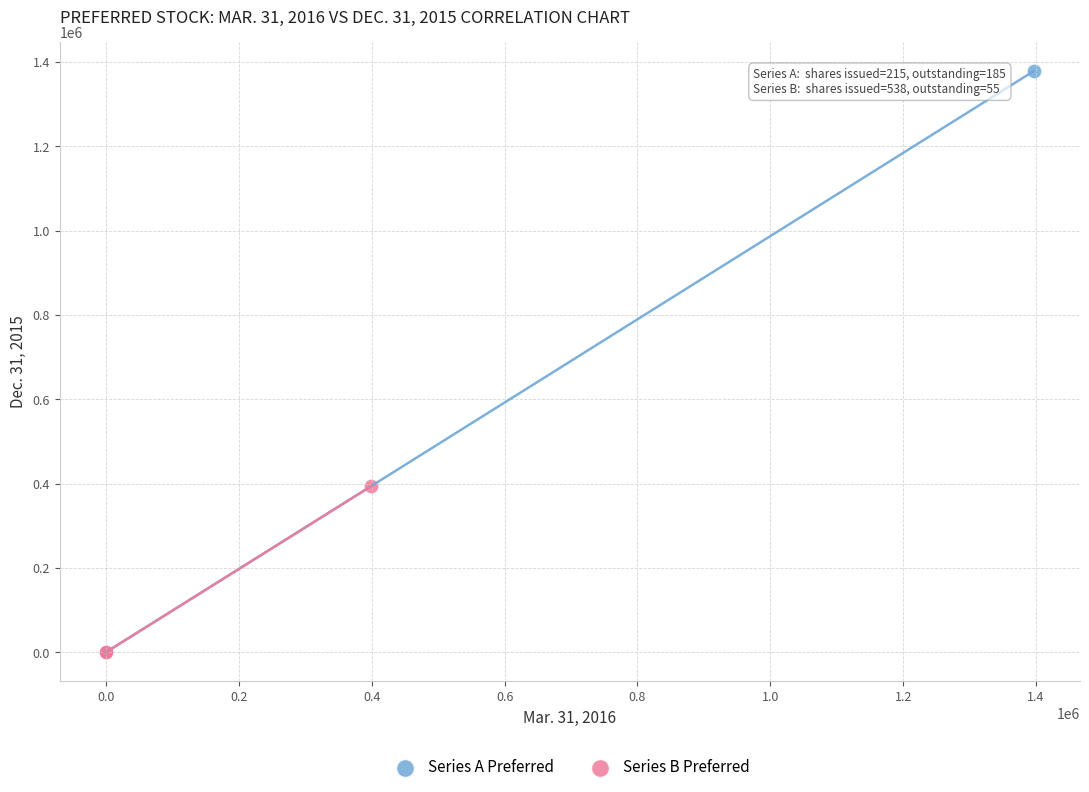

Which series has the widest spread of Y values?

Series A Preferred